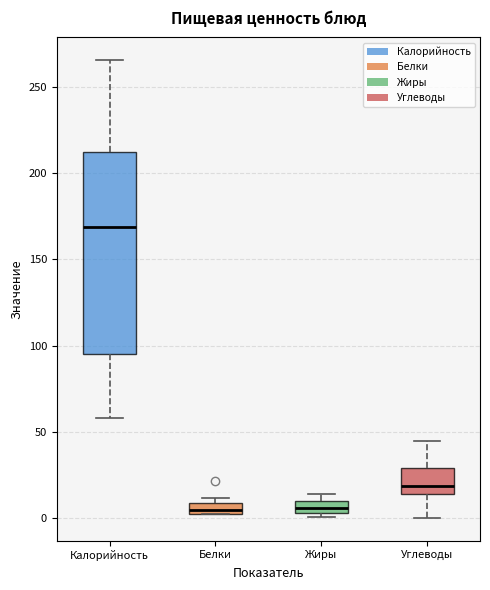

Where is the upper edge of the box for Жиры on the y-axis? The values are not printed on the chart, so give them approximately, as read against the axis.

10